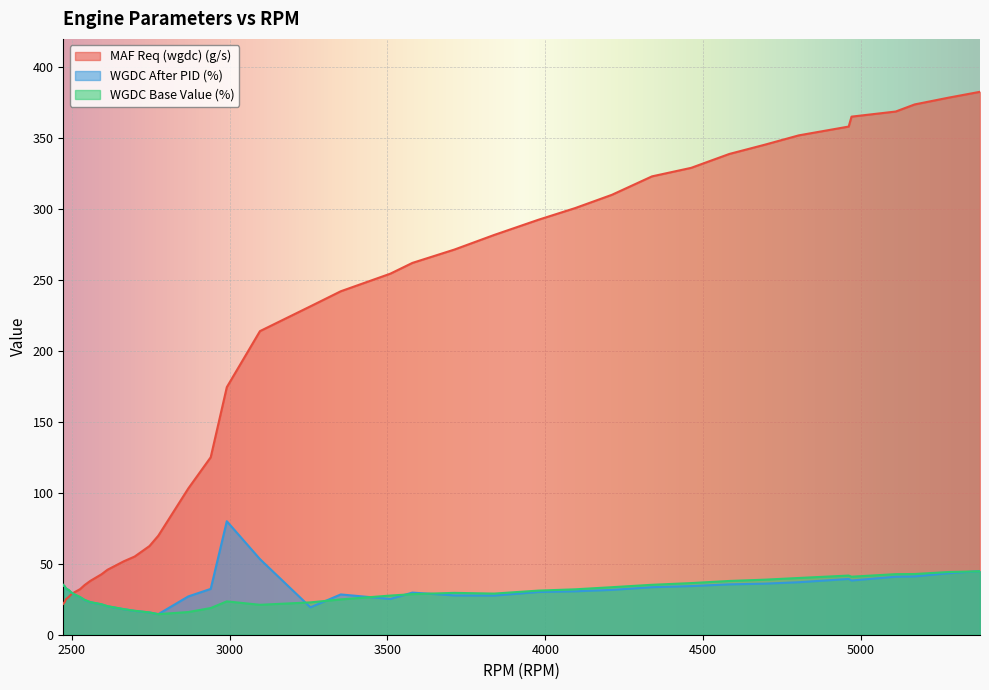

What is the difference between the maximum and minimum values in the WGDC Base Value (%) series?

30.2